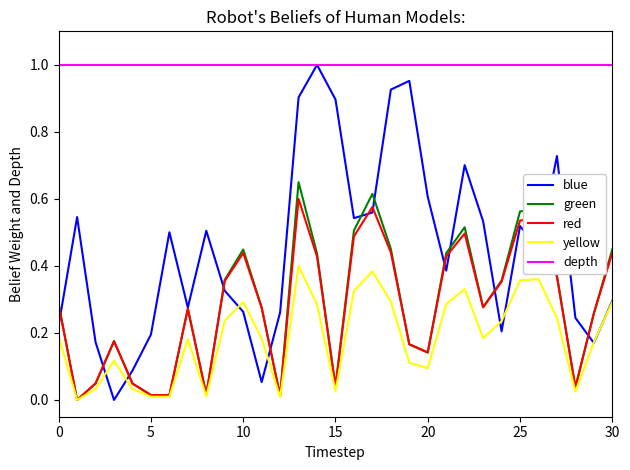

True or false: red and depth intersect in this chart.

False